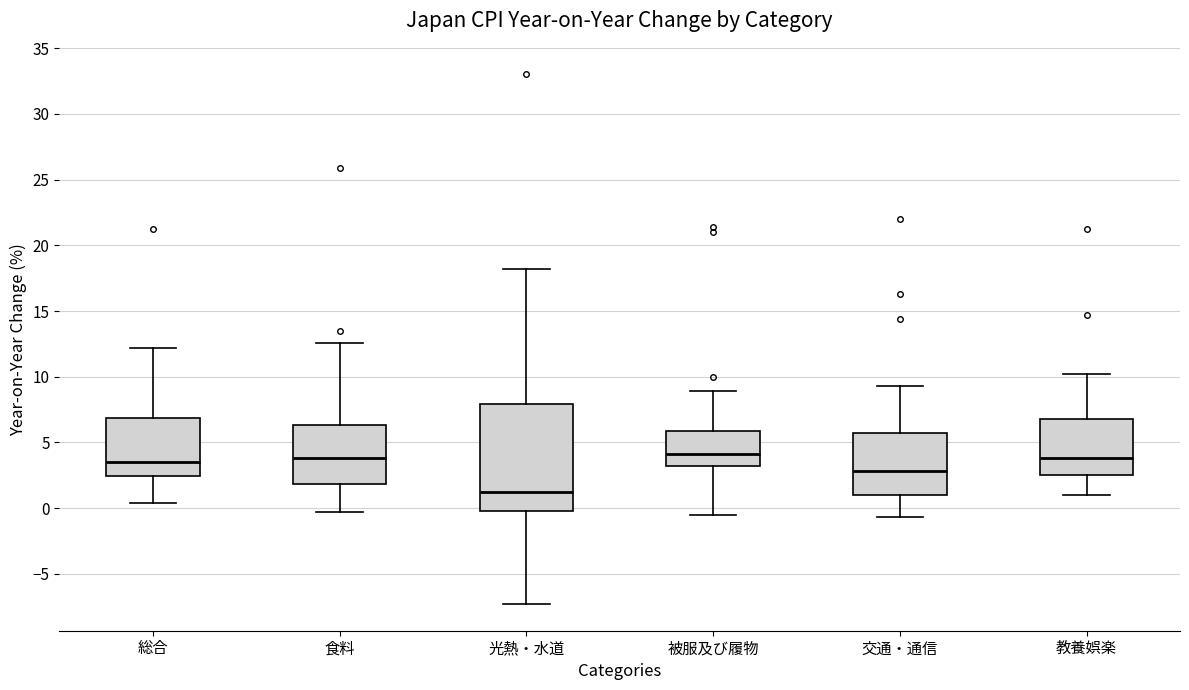

Where does the lower whisker of the box for 教養娯楽 end on the y-axis? The values are not printed on the chart, so give them approximately, as read against the axis.

1.0